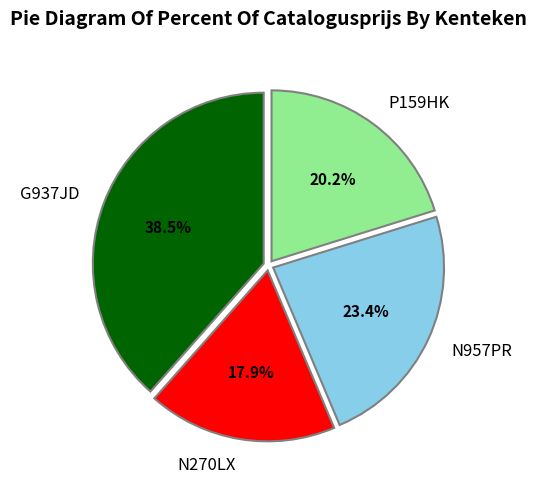

To the nearest percent, what is the difference between the largest and smallest slice percentages?

21%